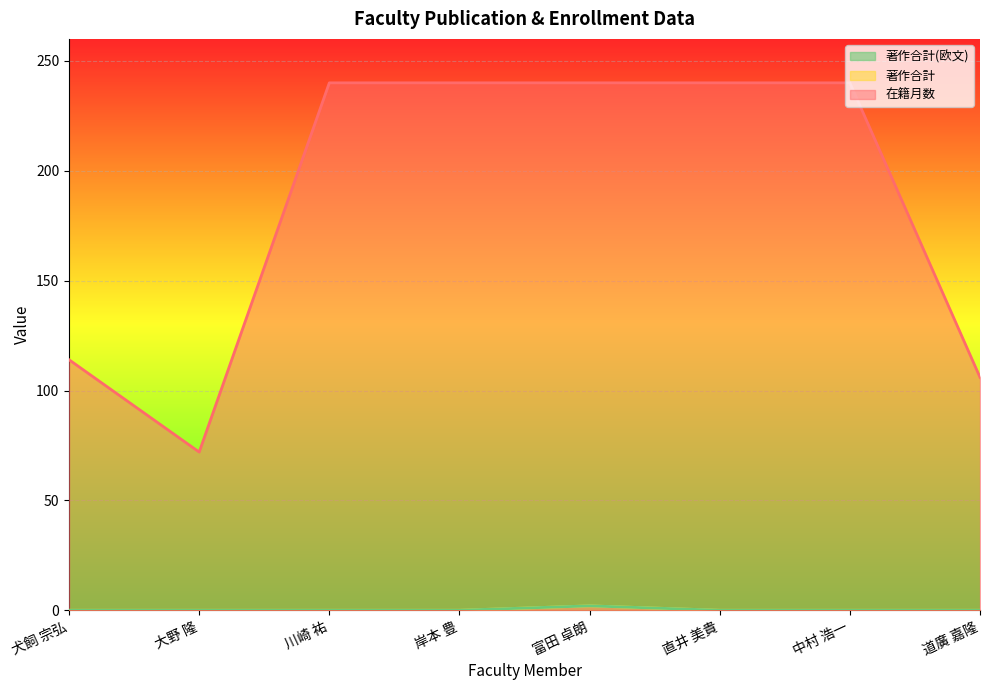

What is the label of the 3rd point from the left?

川崎 祐